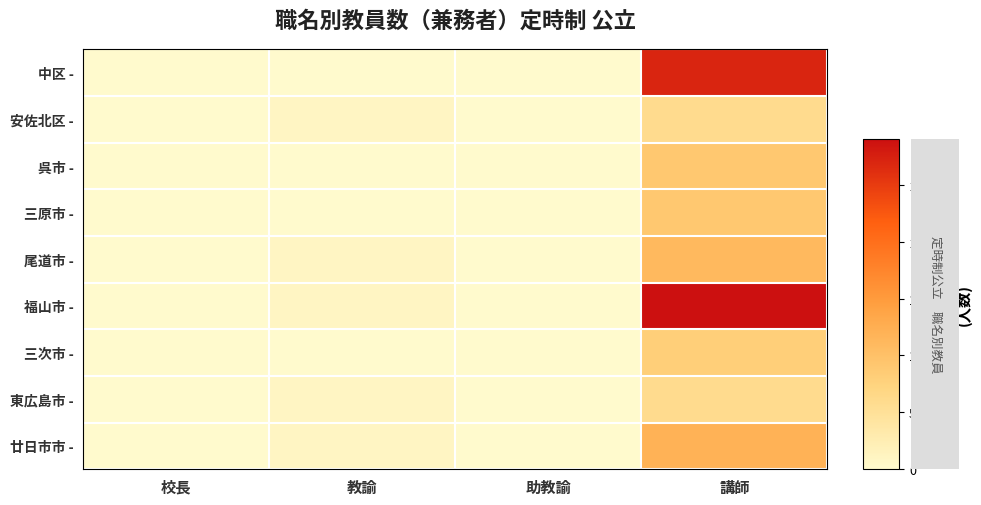

Reading left to right, transcribe all the data shown in this chart.

中区 -: 校長=0	教諭=0	助教諭=0	講師=27
安佐北区 -: 校長=0	教諭=1	助教諭=0	講師=6
呉市 -: 校長=0	教諭=0	助教諭=0	講師=9
三原市 -: 校長=0	教諭=0	助教諭=0	講師=9
尾道市 -: 校長=0	教諭=1	助教諭=0	講師=11
福山市 -: 校長=0	教諭=1	助教諭=0	講師=29
三次市 -: 校長=0	教諭=0	助教諭=0	講師=8
東広島市 -: 校長=0	教諭=1	助教諭=0	講師=6
廿日市市 -: 校長=0	教諭=1	助教諭=0	講師=12